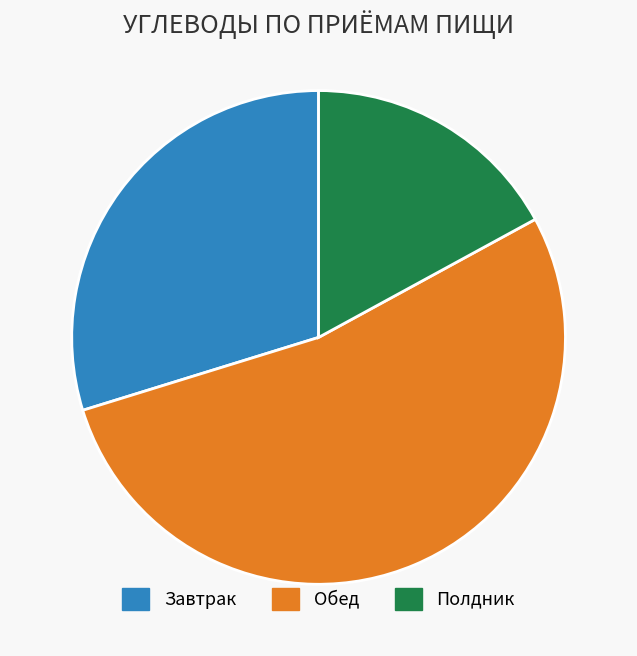

Rank the categories by value from highest to lowest.

Обед, Завтрак, Полдник